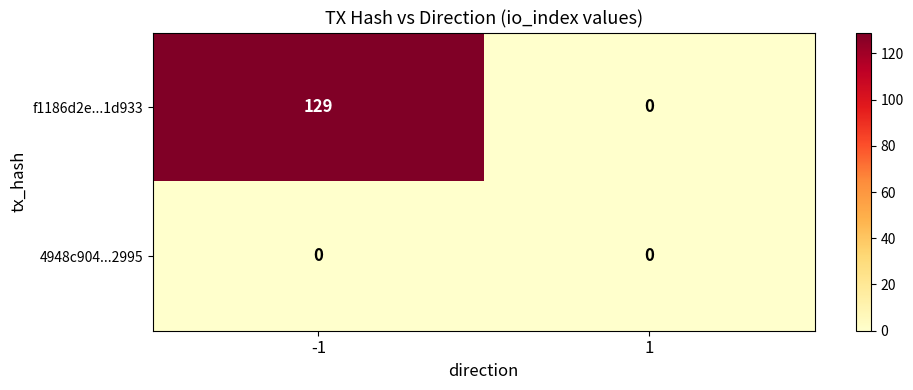

Count the number of categories in the chart.

2